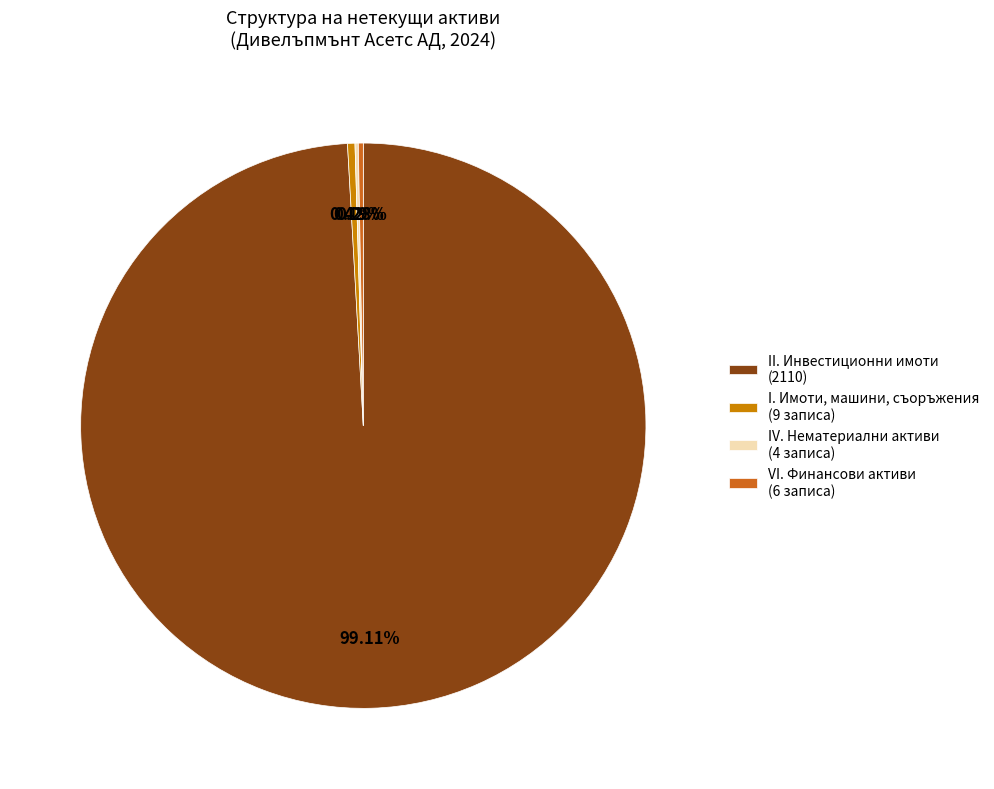

Which slice represents more than half of the pie?

II. Инвестиционни имоти (2110)